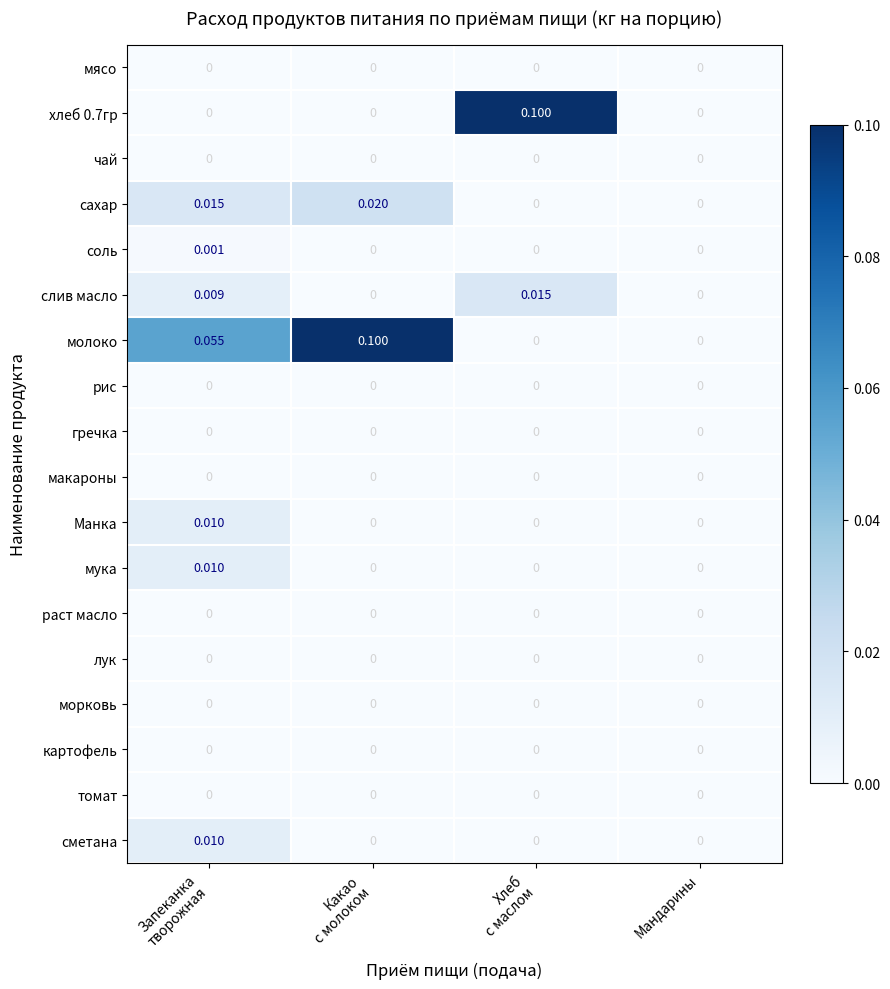

Which series has the largest total across all categories?

молоко